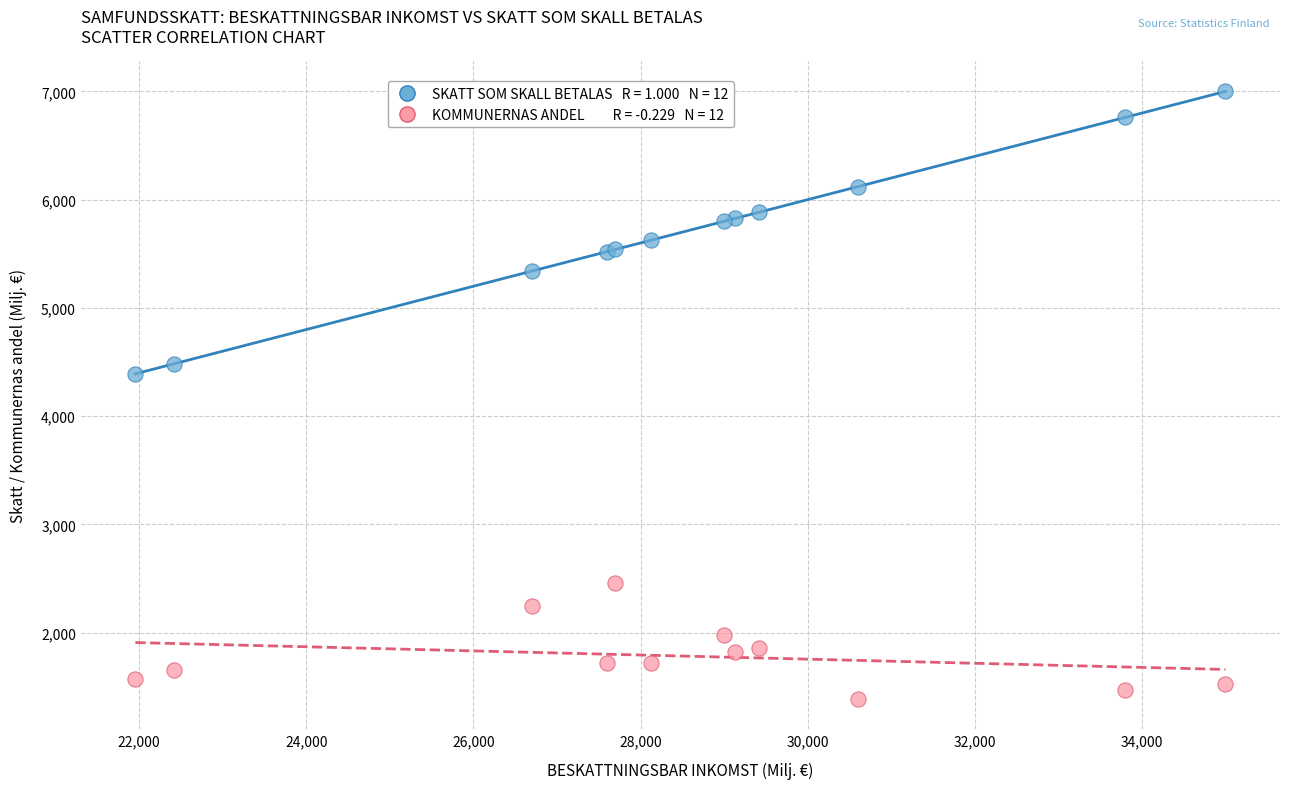

Across all series, what Y value is closest to 4195?

4391.0